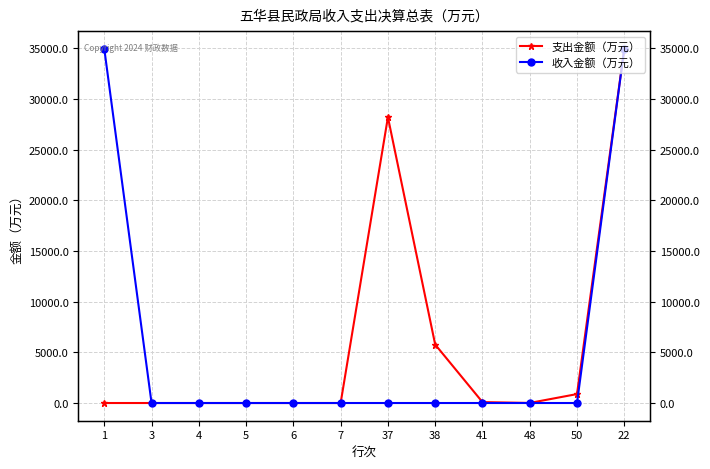

True or false: 收入金额（万元） has more than 2 points higher than both neighbors.

False